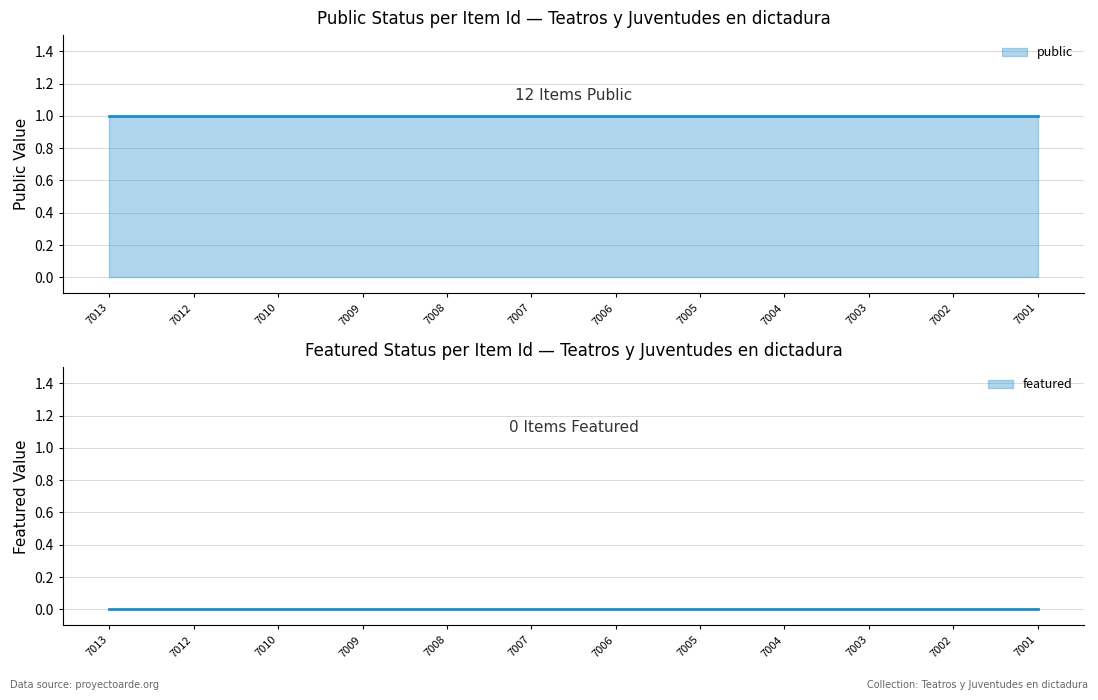

Rank the categories by featured value from highest to lowest.

7013, 7012, 7010, 7009, 7008, 7007, 7006, 7005, 7004, 7003, 7002, 7001